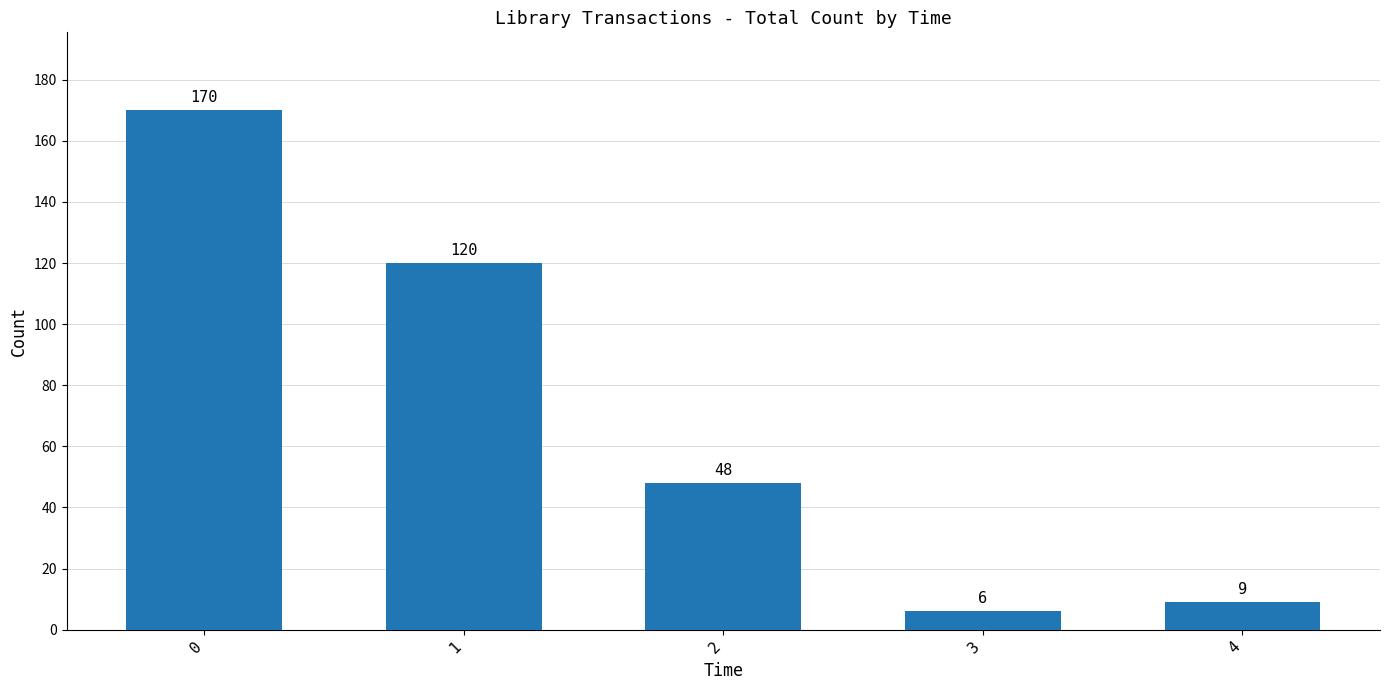

List the labels in order of value, largest first.

0, 1, 2, 4, 3